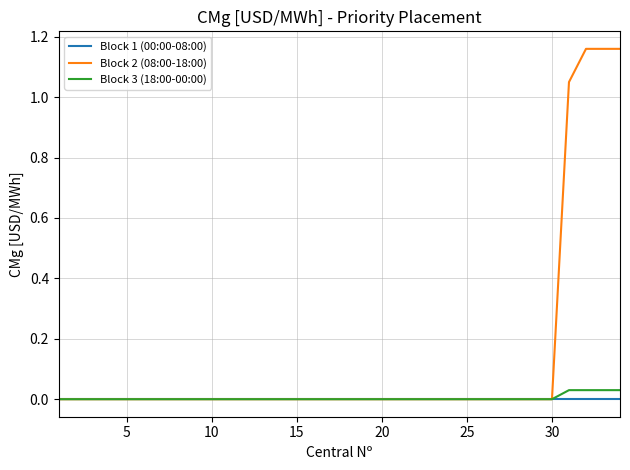

Which series has the widest spread of values?

Block 2 (08:00-18:00)